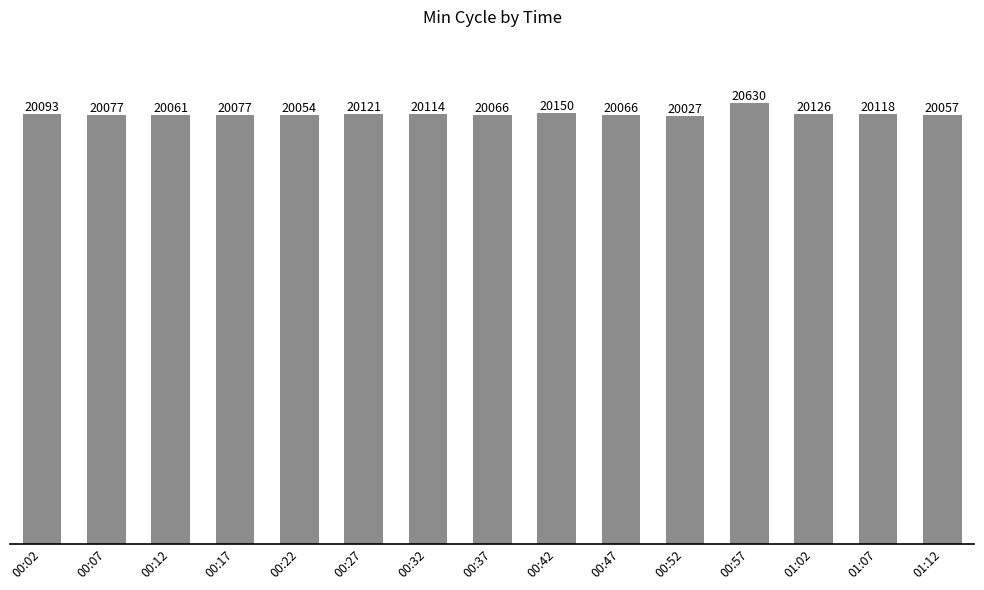

What is the change in value from 00:42 to 01:07?

-32